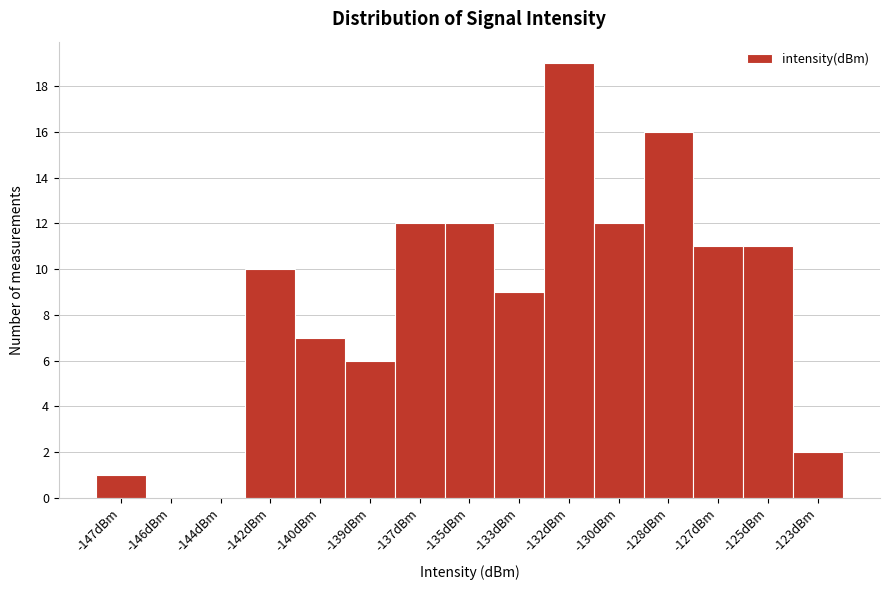

Reading left to right, extract all data points from this chart.

-147dBm=1	-146dBm=0	-144dBm=0	-142dBm=10	-140dBm=7	-139dBm=6	-137dBm=12	-135dBm=12	-133dBm=9	-132dBm=19	-130dBm=12	-128dBm=16	-127dBm=11	-125dBm=11	-123dBm=2